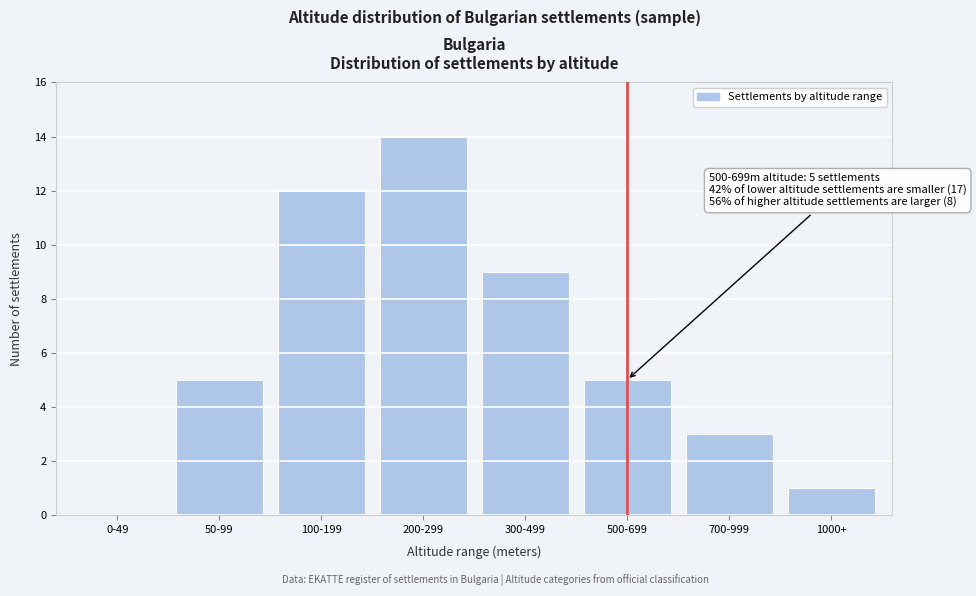

Reading left to right, what are all the values shown in this chart?

0-49=0	50-99=5	100-199=12	200-299=14	300-499=9	500-699=5	700-999=3	1000+=1